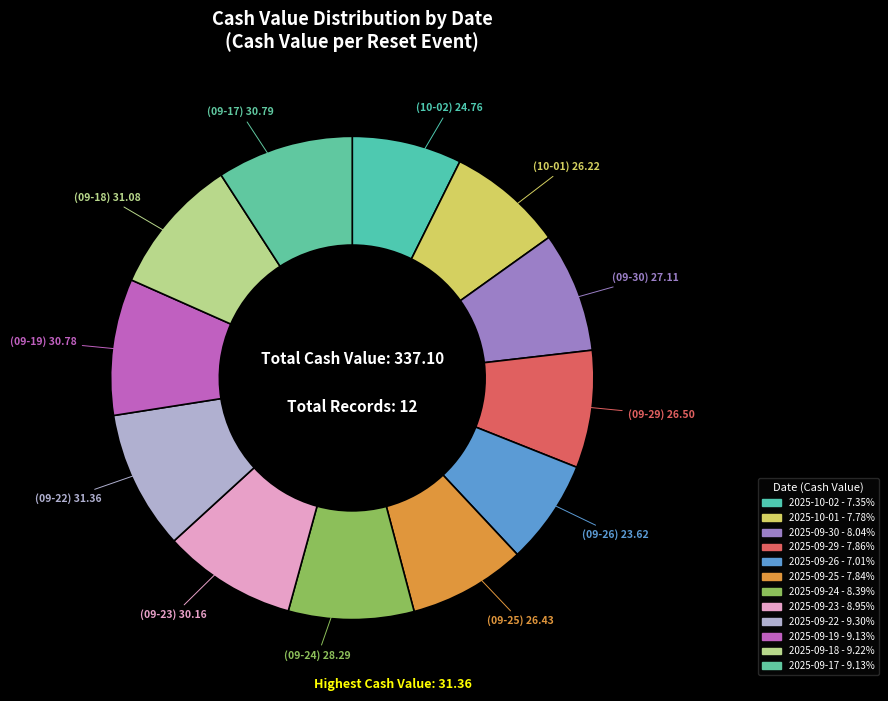

How many slices are in this pie chart?

12